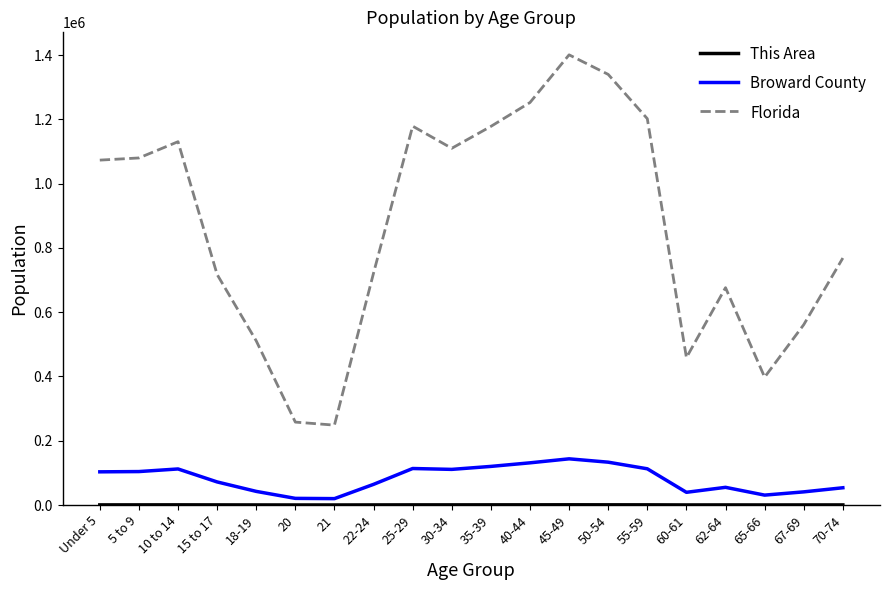

The value of Florida at 62-64 is 292661. True or false?

False